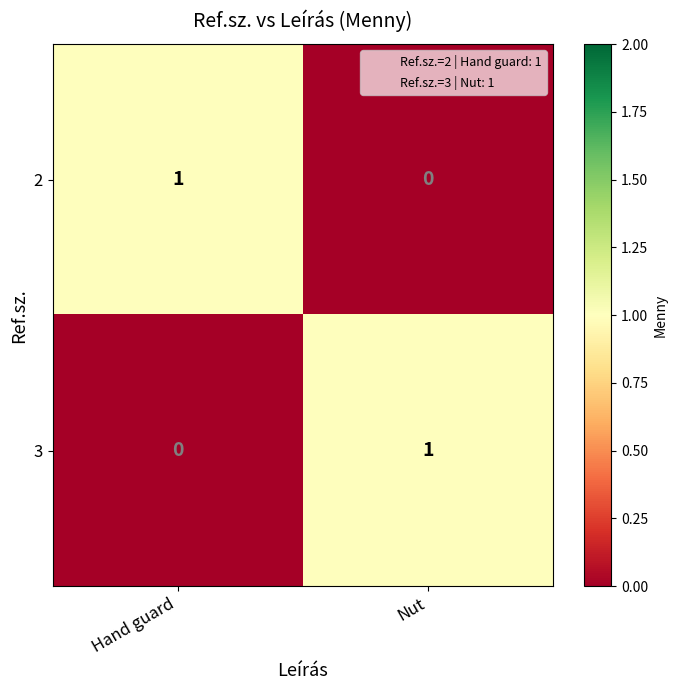

Where is 3 nearest to the value 0?

Hand guard